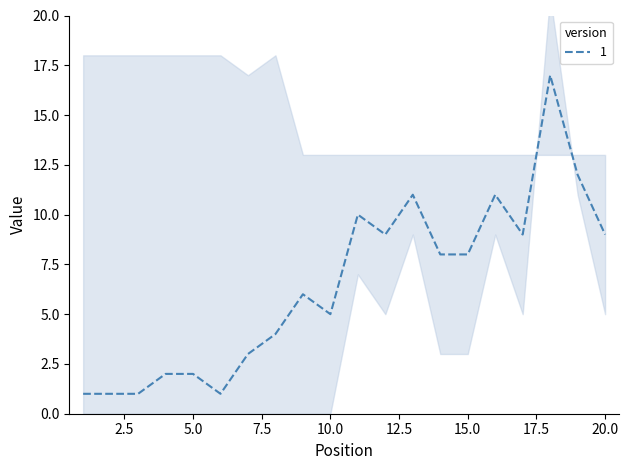

Rank the categories by value from highest to lowest.

18, 19, 13, 16, 11, 12, 17, 20, 14, 15, 9, 10, 8, 7, 4, 5, 1, 2, 3, 6